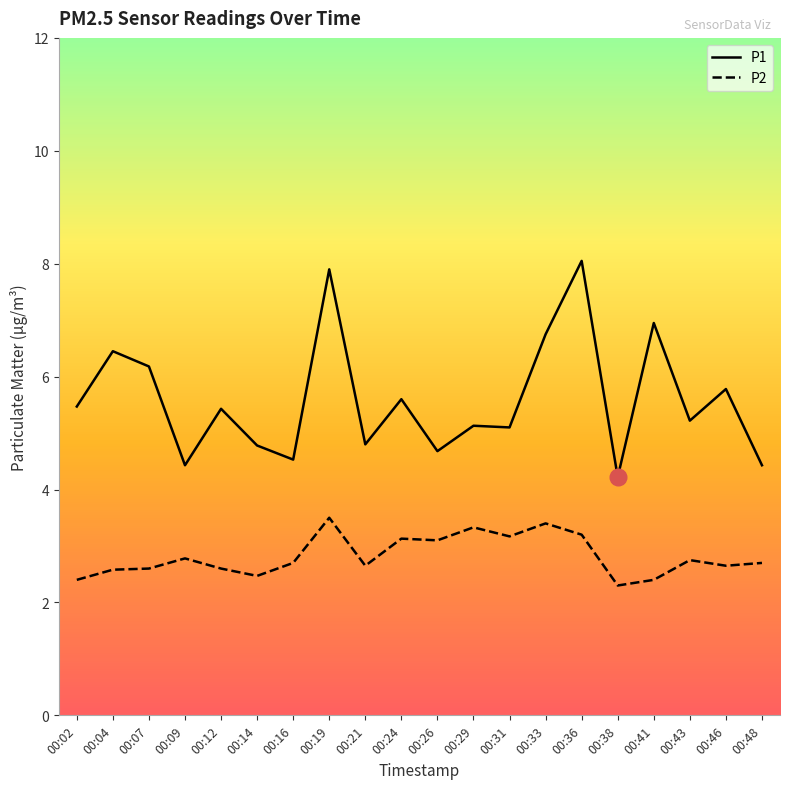

How many lines are shown in the chart?

2